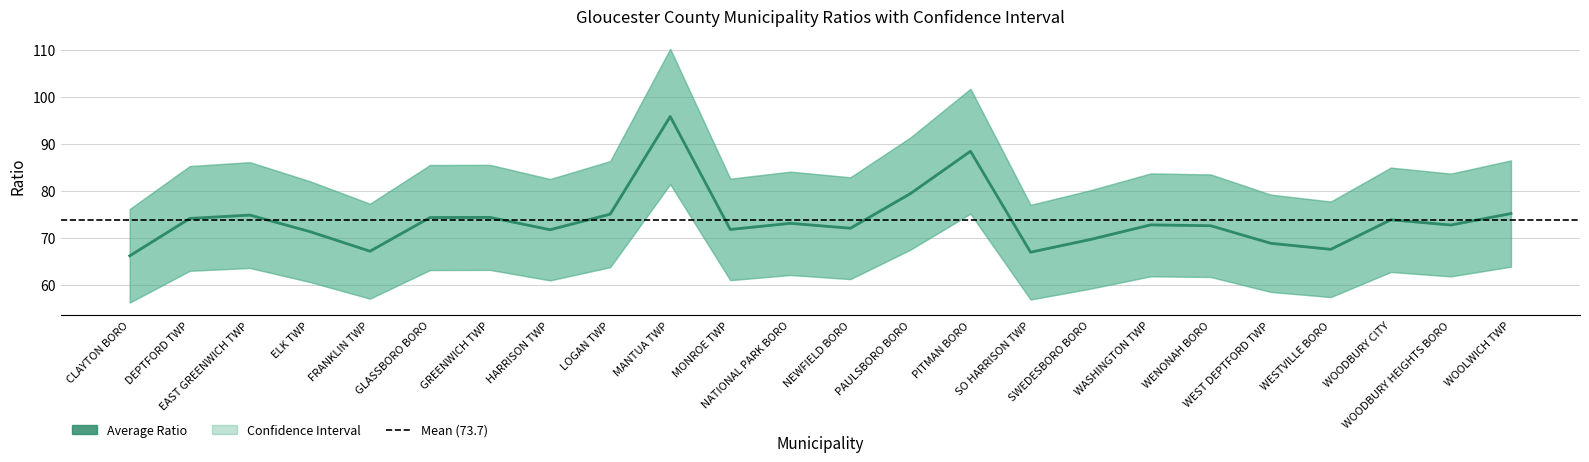

At which category does AVERAGE RATIO reach its first local peak?

EAST GREENWICH TWP